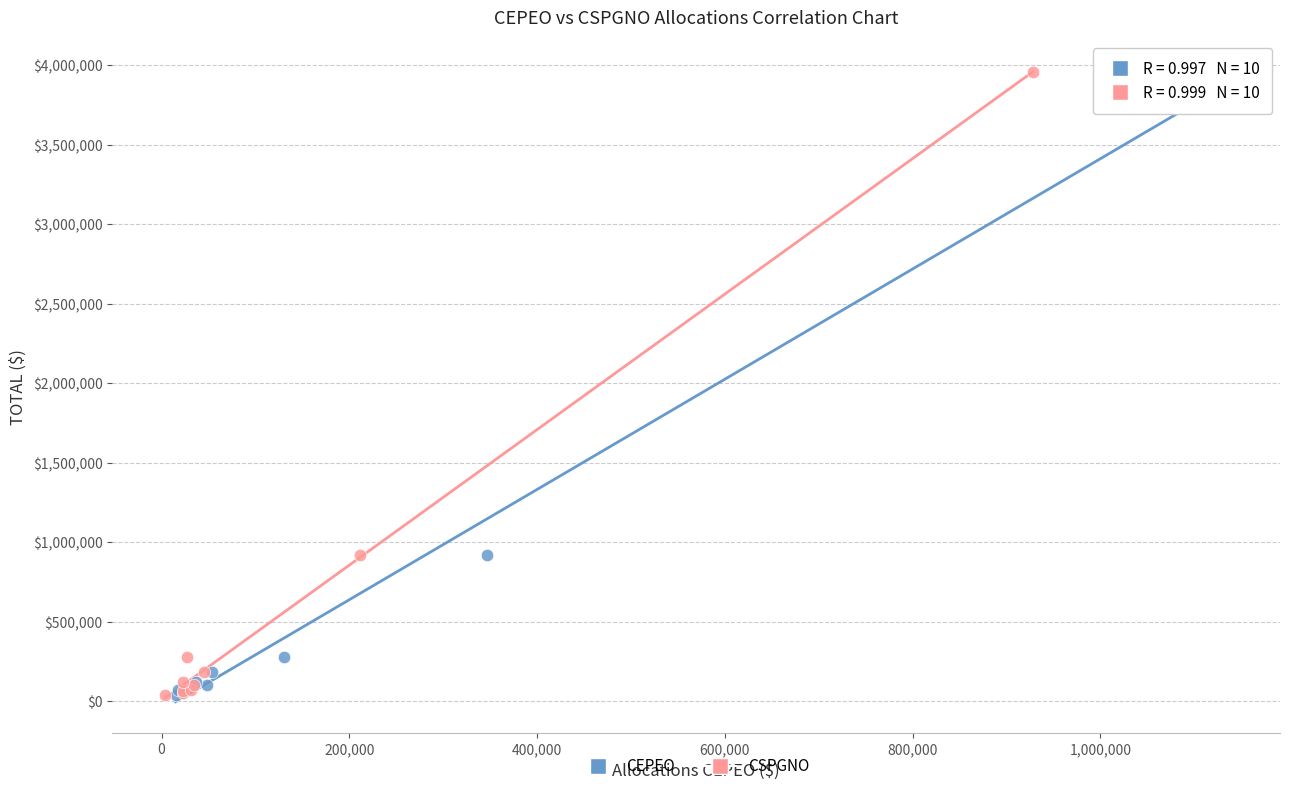

What are all the series names shown in the legend?

CEPEO, CSPGNO